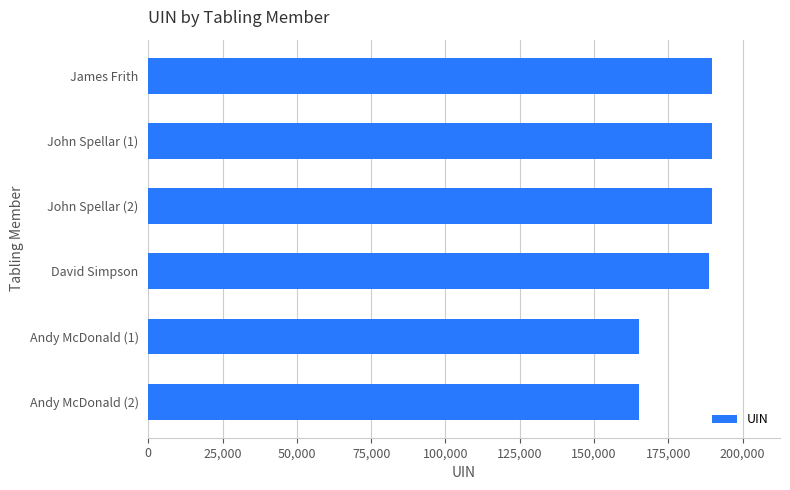

What is the sum of all values?

1087754